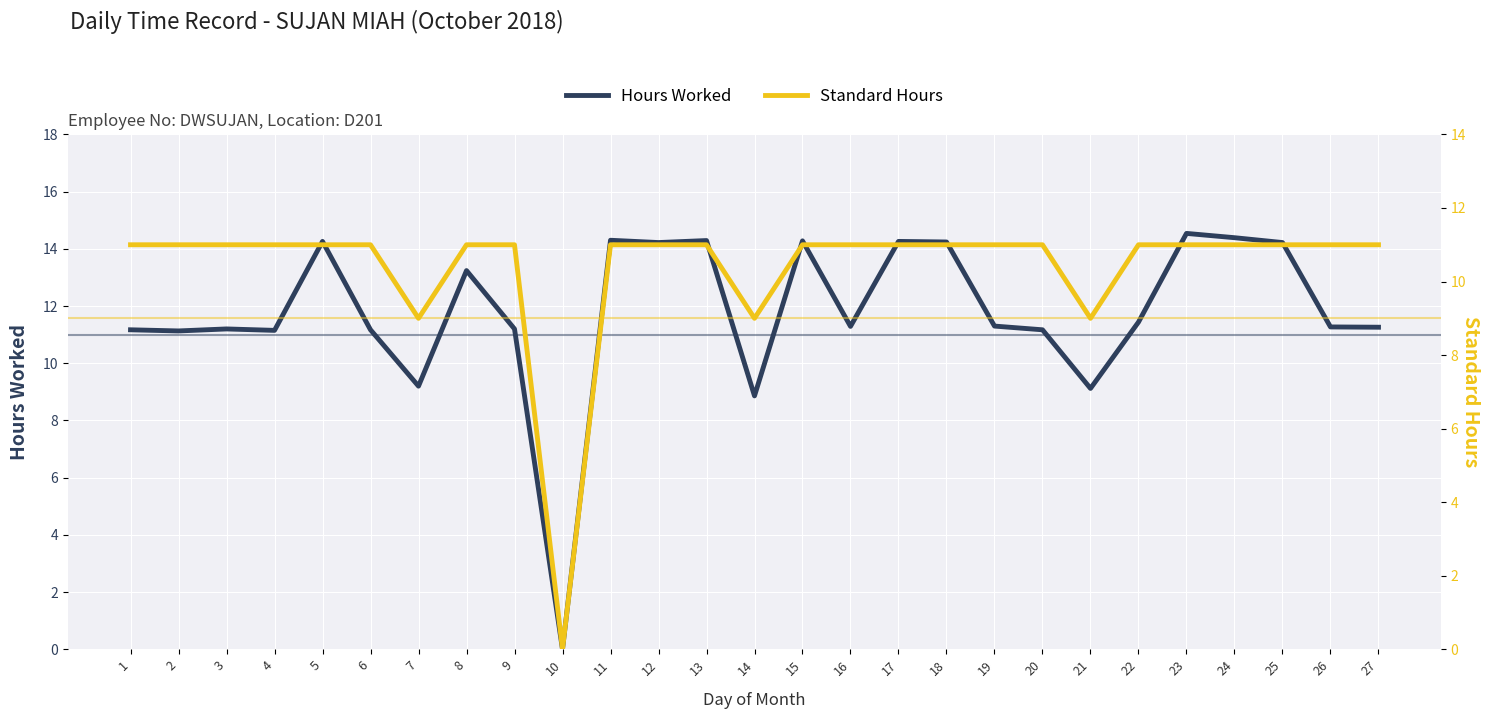

How many lines are shown in the chart?

2